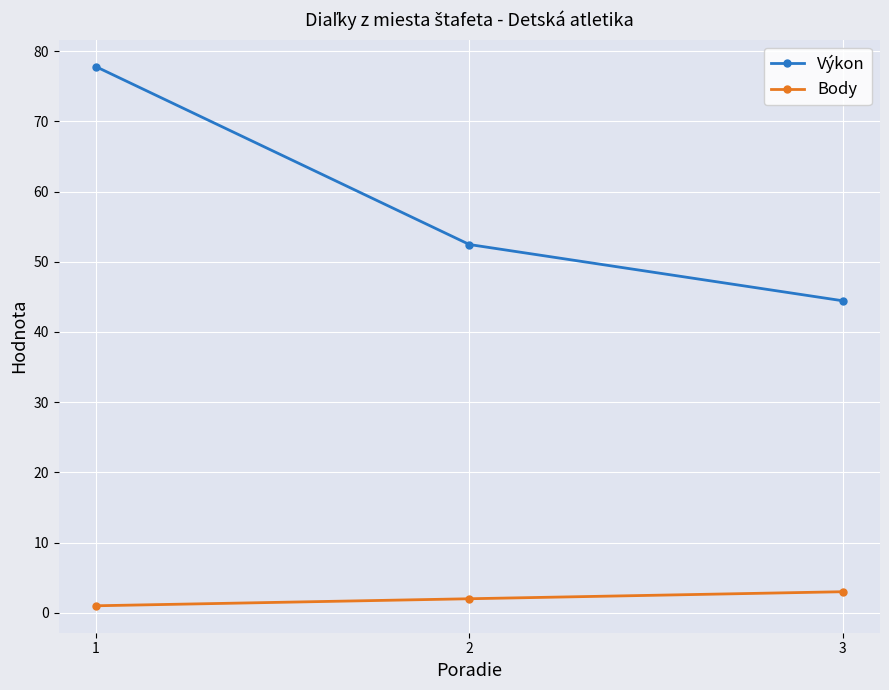

What is the value of the Body point at the 2nd from the left?

2.0